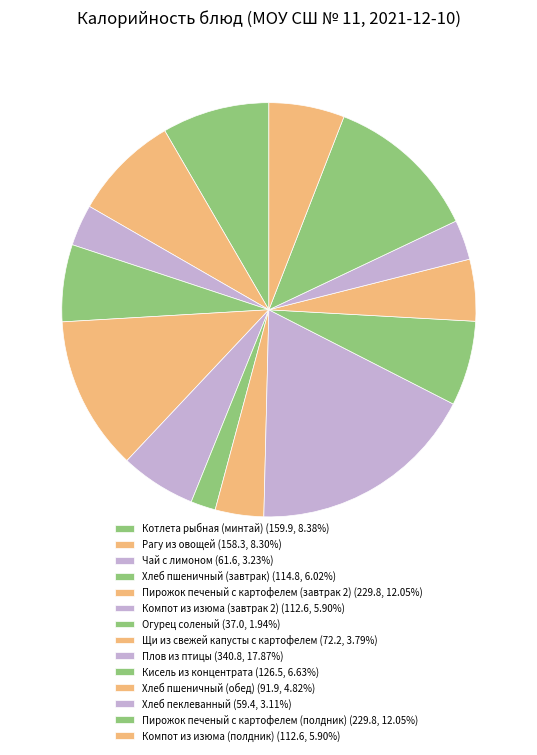

What is the ratio of the value at Огурец соленый to the value at Плов из птицы?

0.1